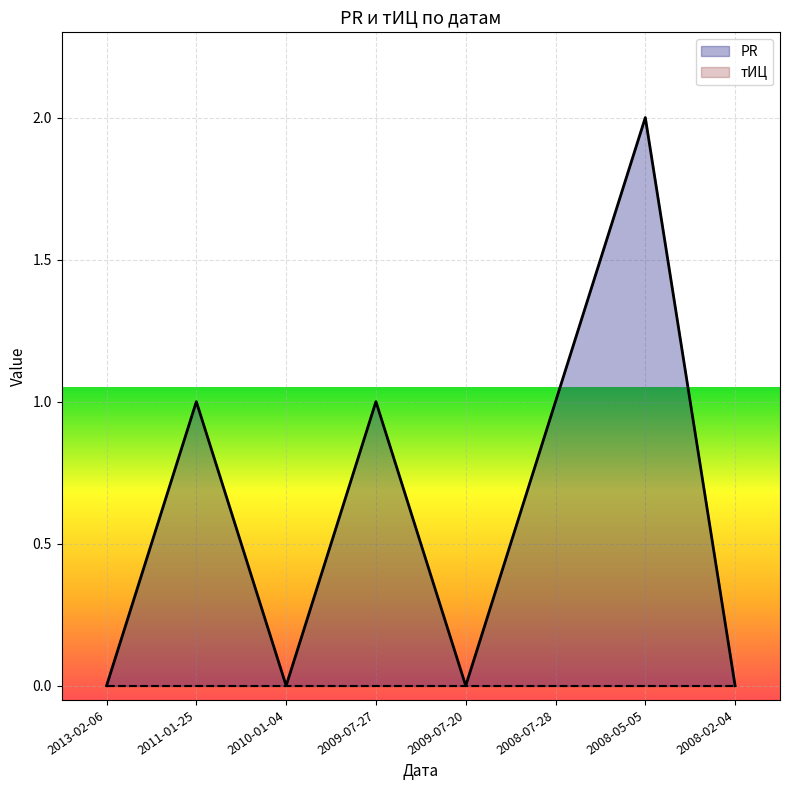

How many values are above zero?

4